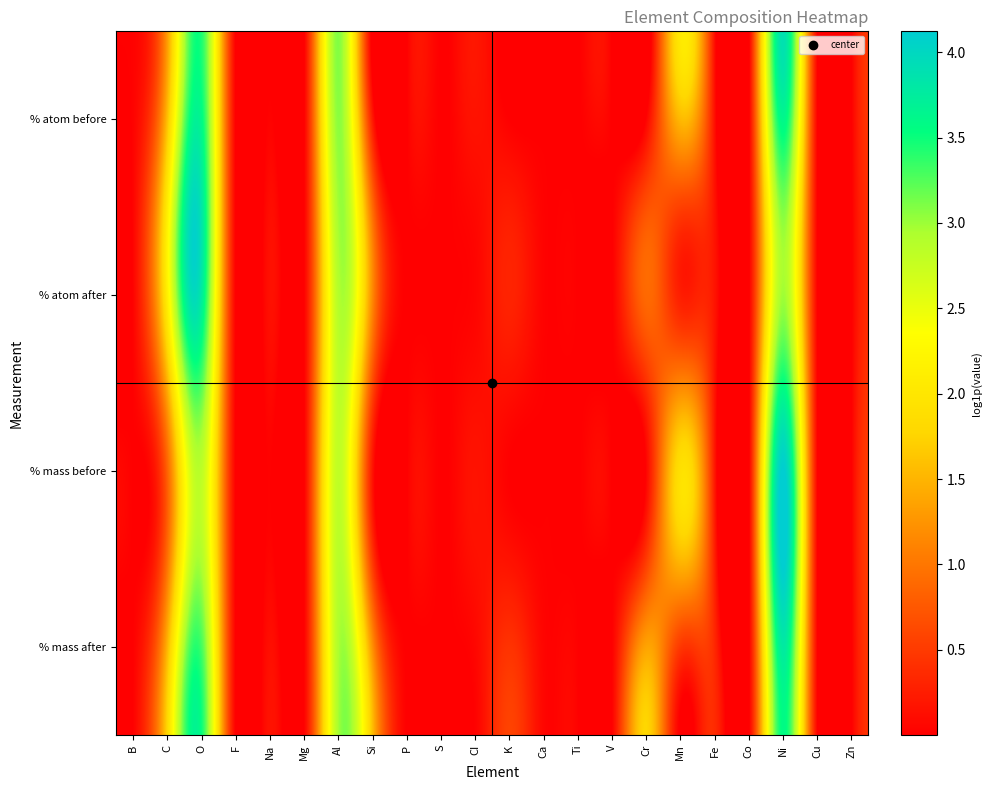

What is the total value across all series at Mn?

4.2